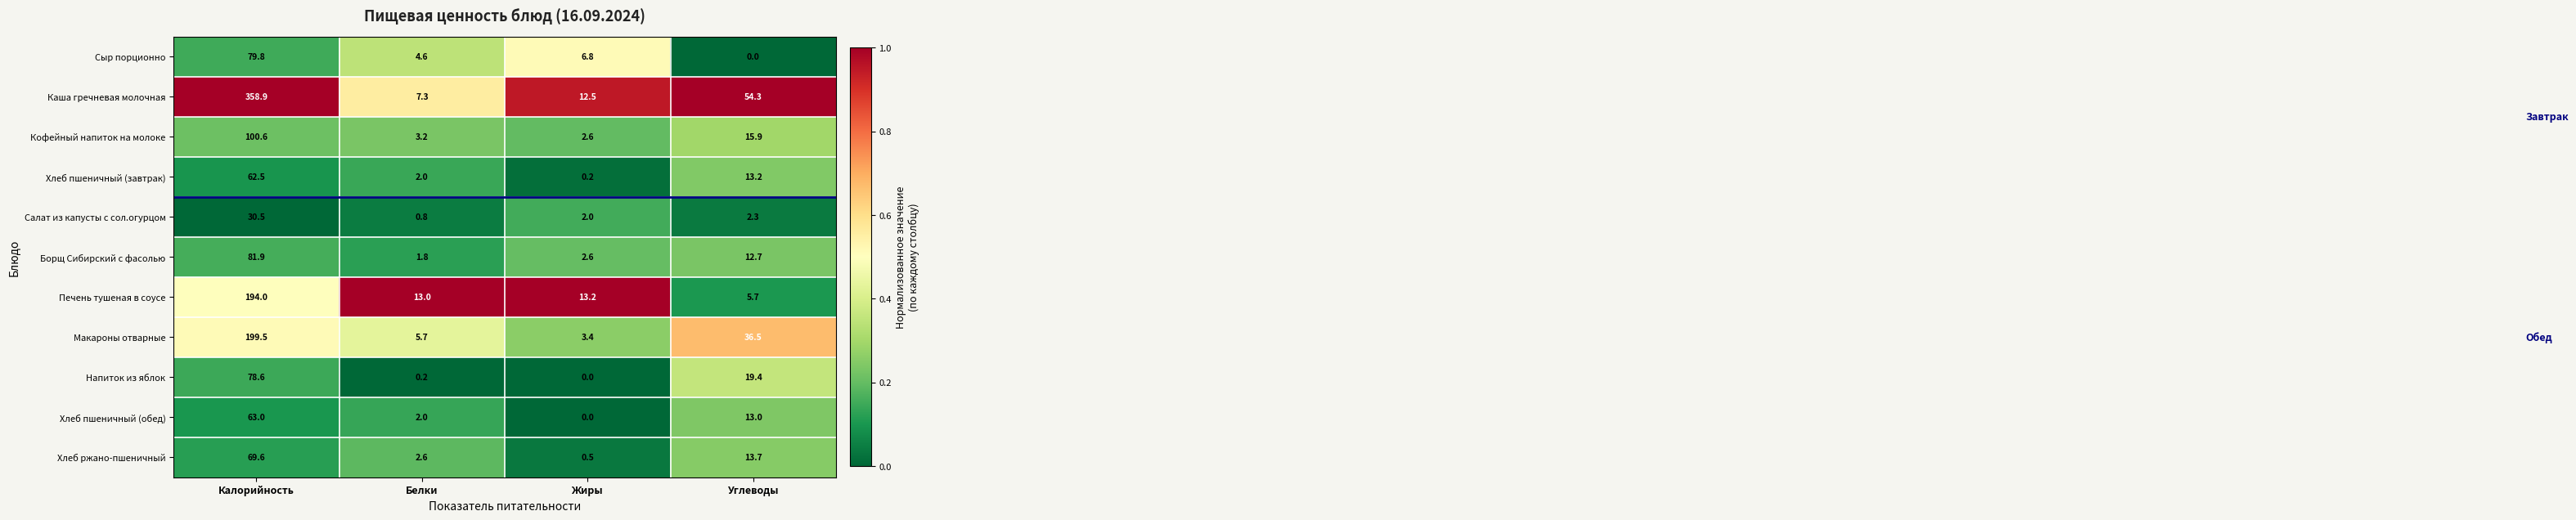

The value of Хлеб ржано-пшеничный at Углеводы is 21.9. True or false?

False